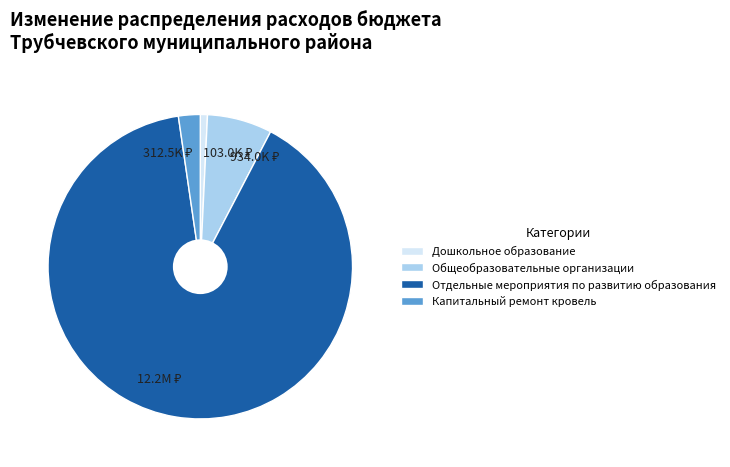

True or false: Дошкольное образование accounts for 1% of the total.

True